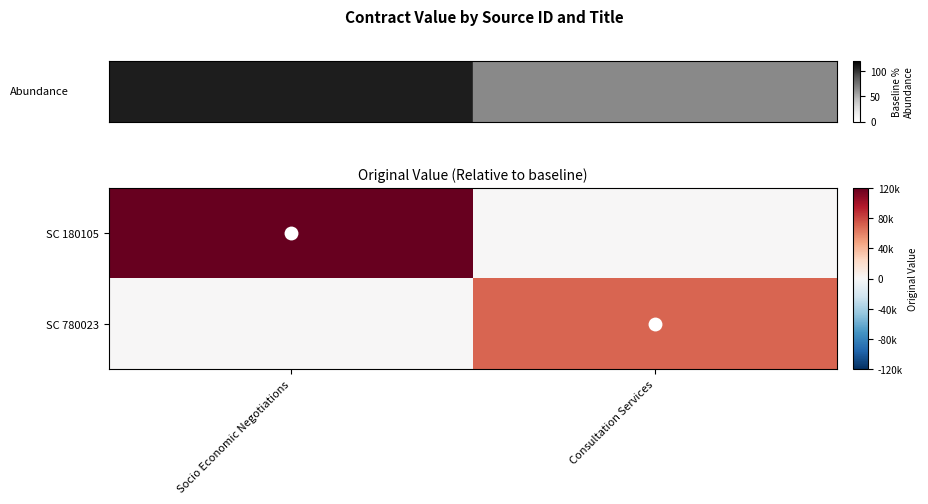

What is the total value across all series at Socio Economic Negotiations?

120000